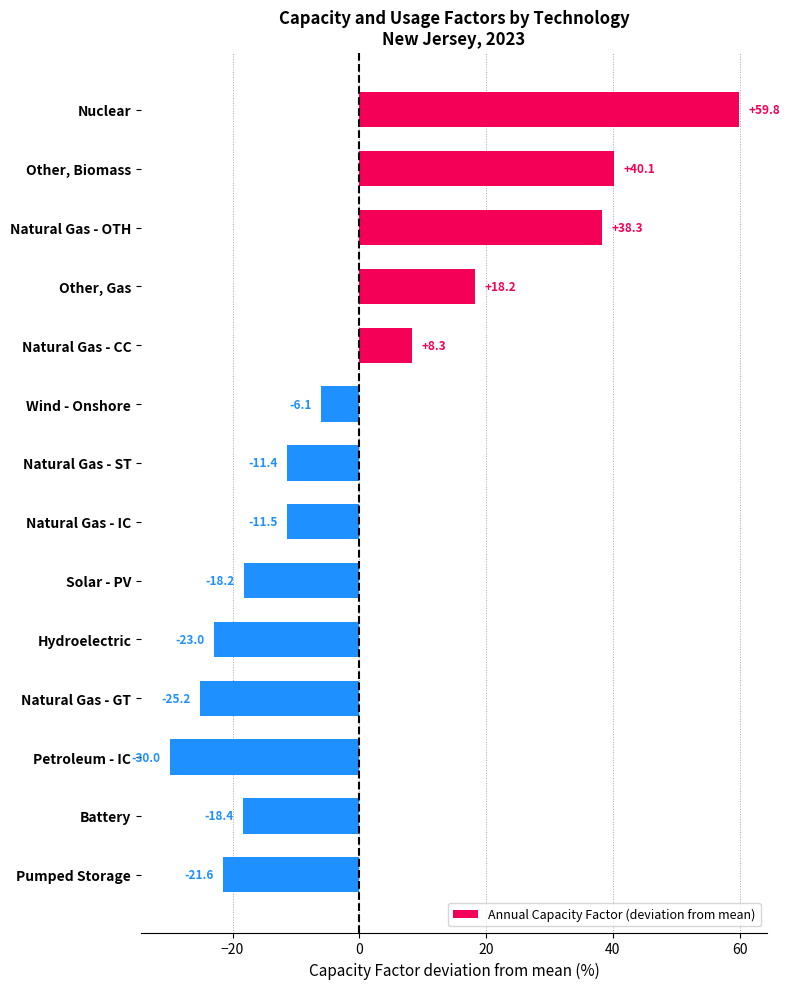

Which label corresponds to the smallest value in the chart?

Petroleum - IC